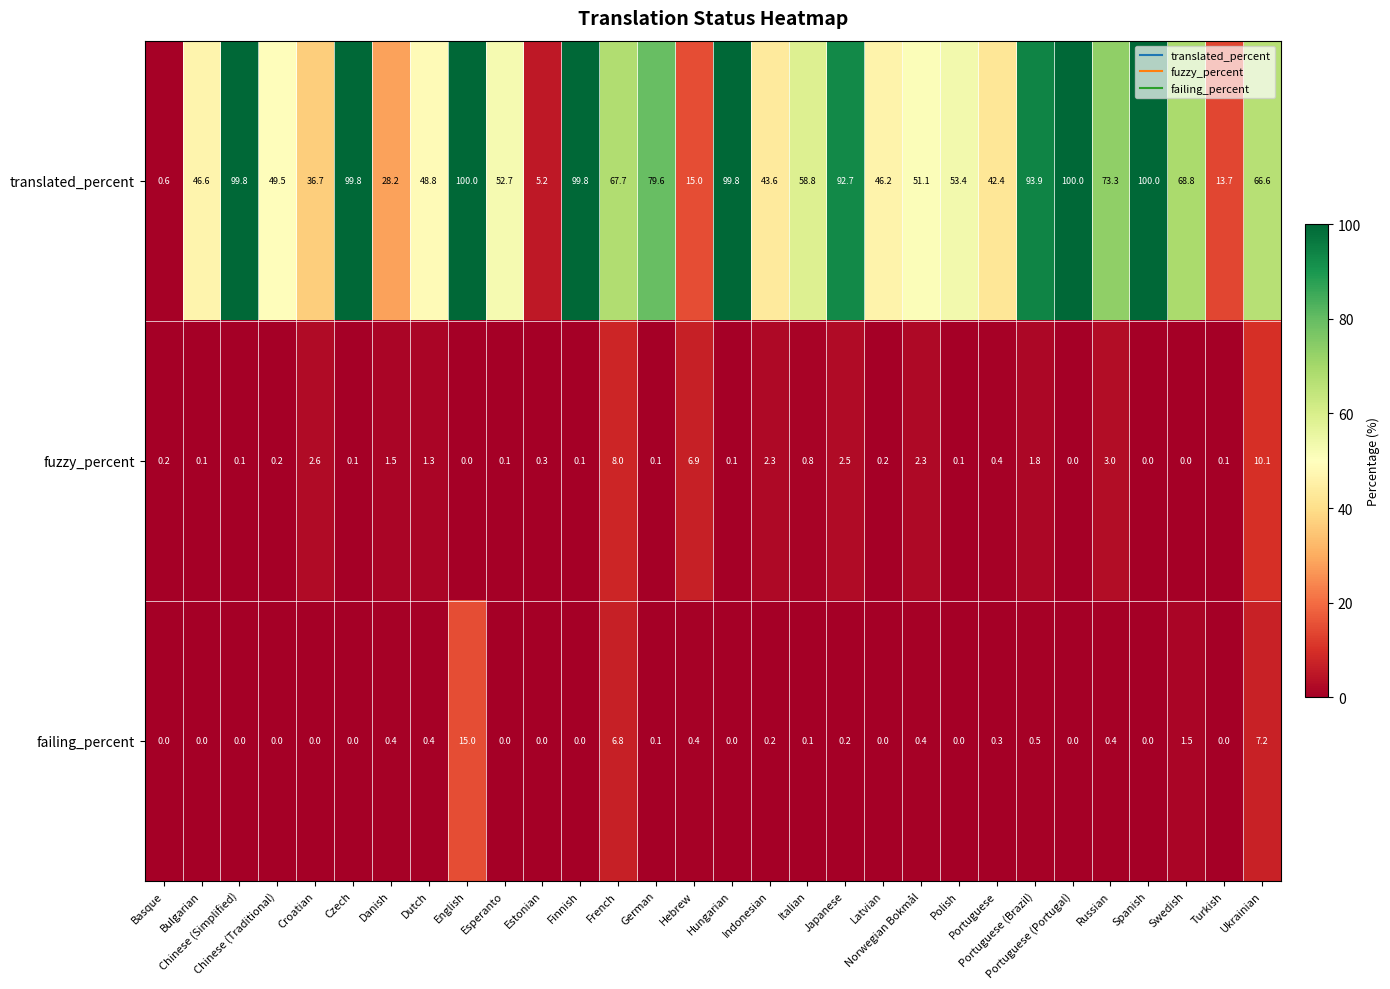

Which series has the largest total across all categories?

translated_percent